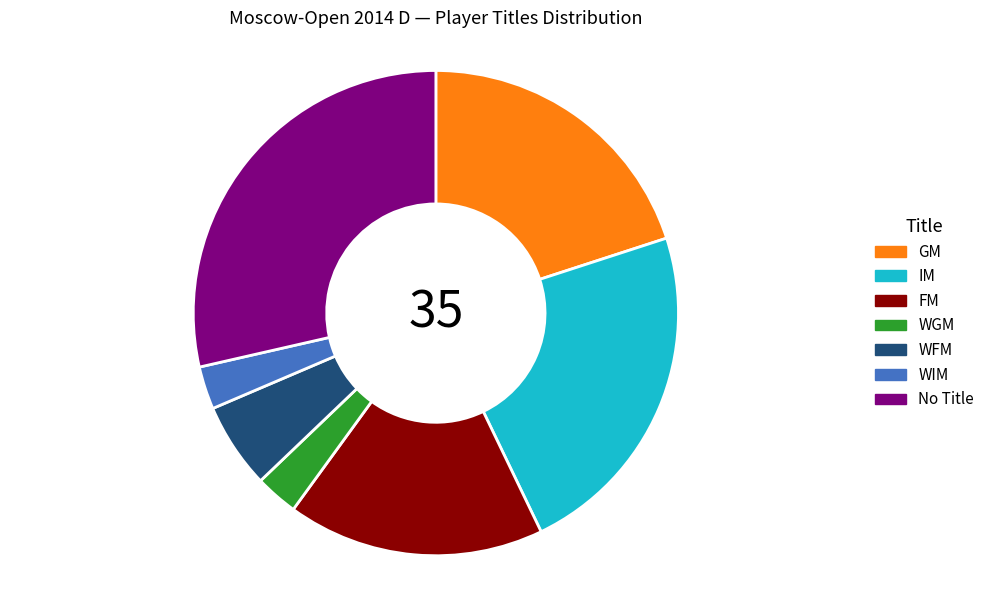

Is the sum of IM and GM greater than half?

No